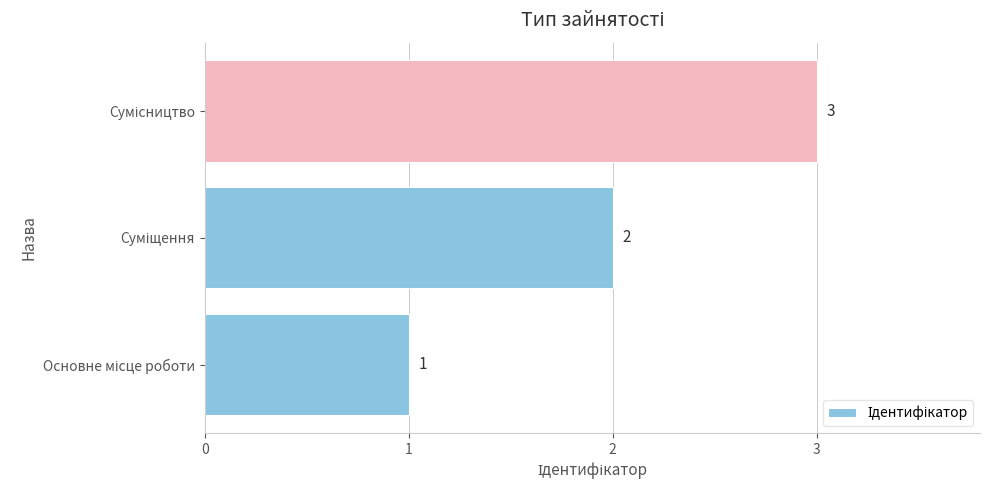

What is the sum of all values?

6